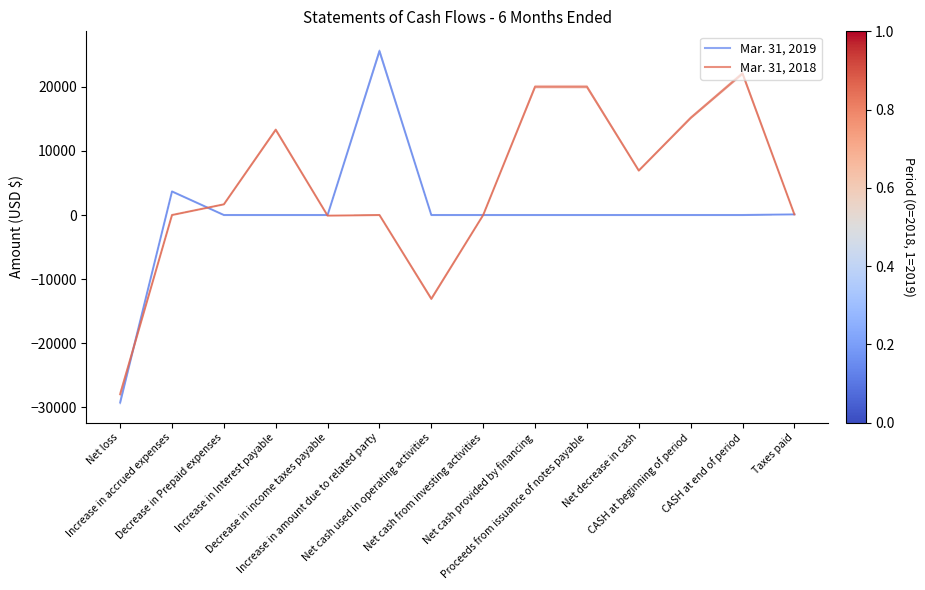

How many times do Mar. 31, 2018 and Mar. 31, 2019 cross each other?

3